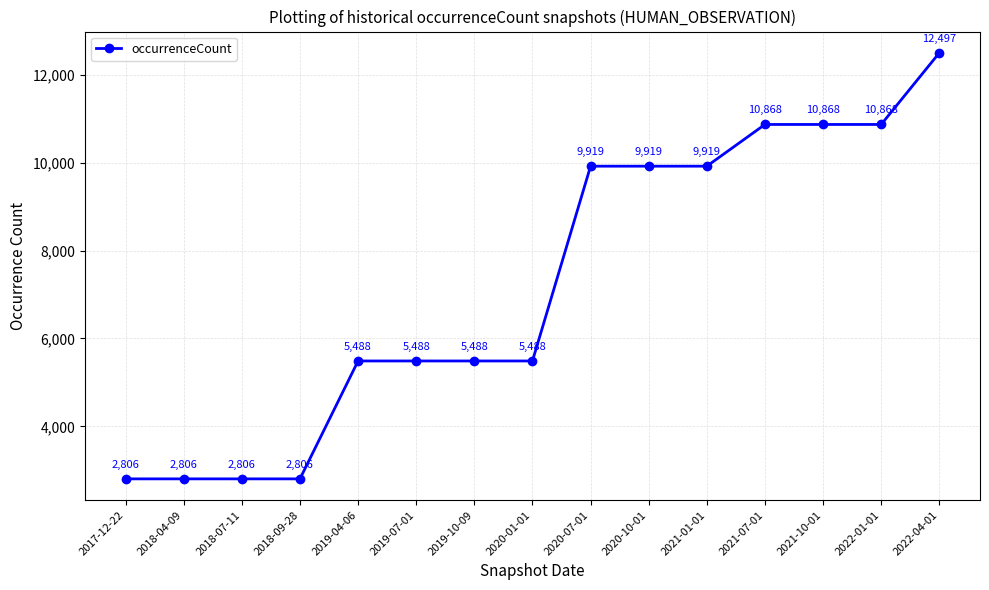

What is the smallest value displayed?

2806